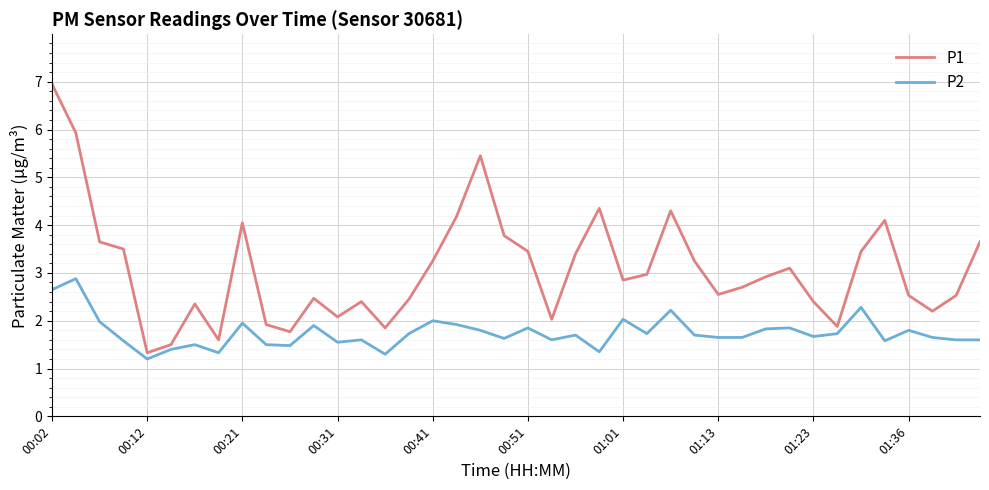

Which series has the largest range (max minus min)?

P1